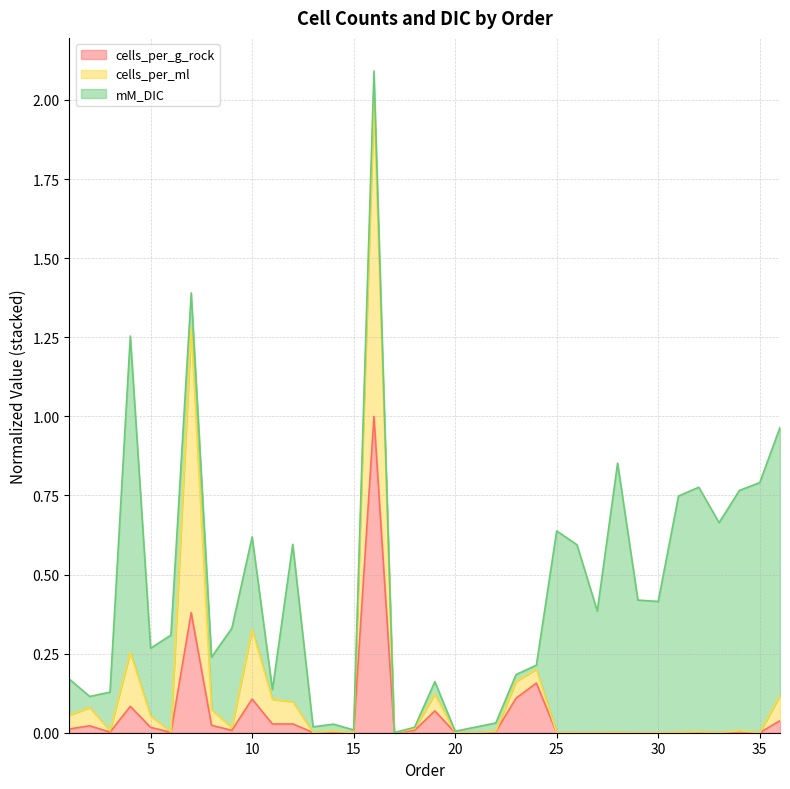

Which category has the lowest value in the cells_per_ml series?

30